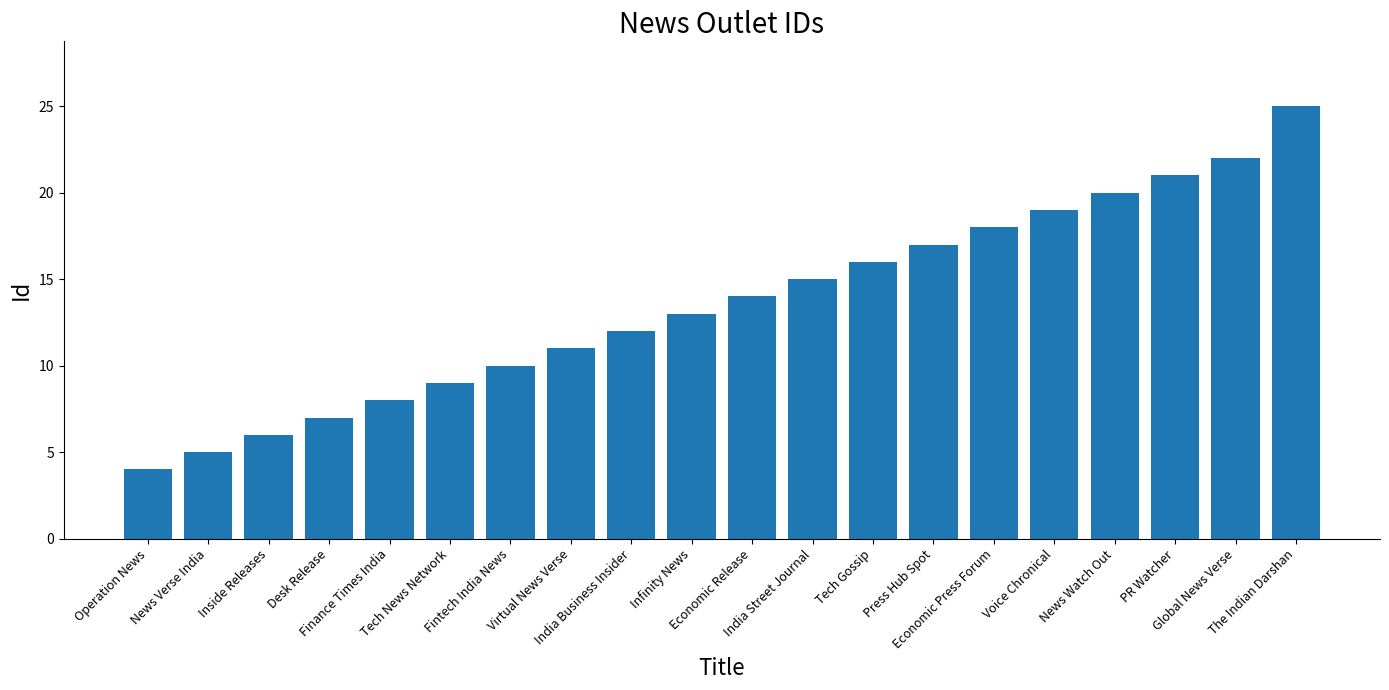

What is the minimum value shown in the chart?

4